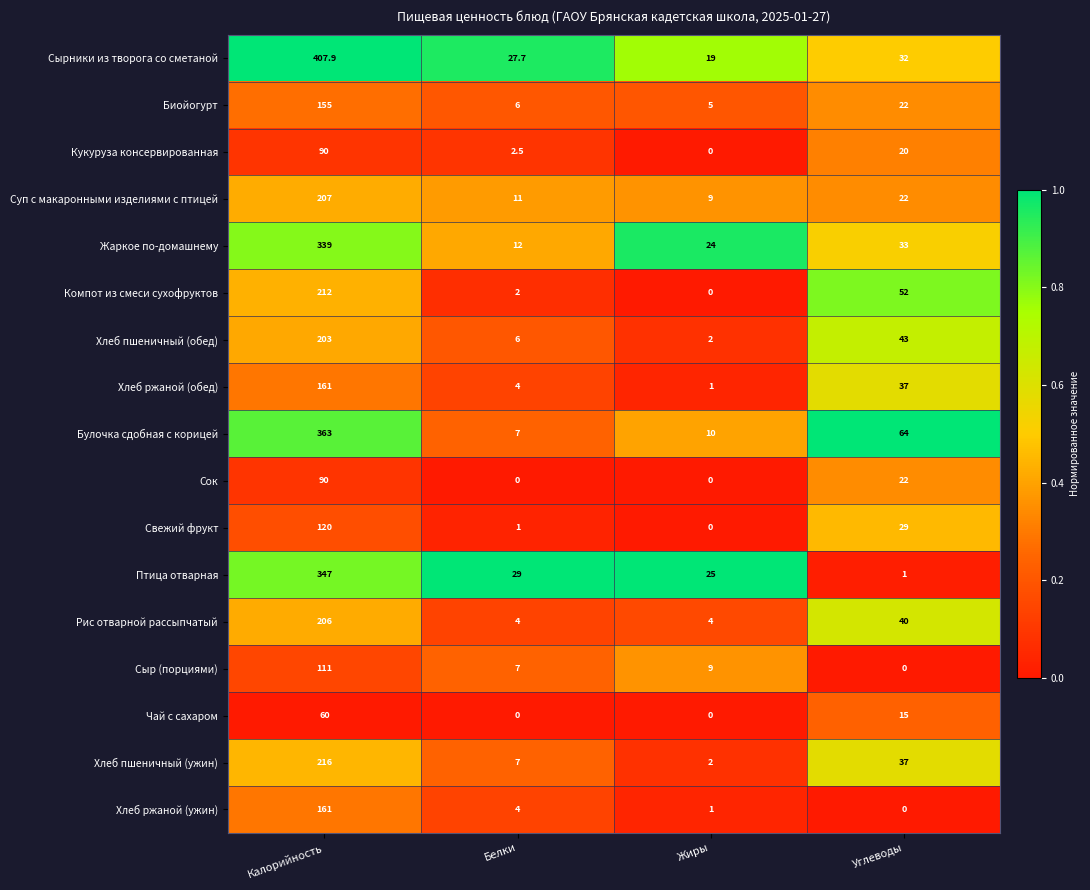

At which category is the sum across all series the highest?

Калорийность